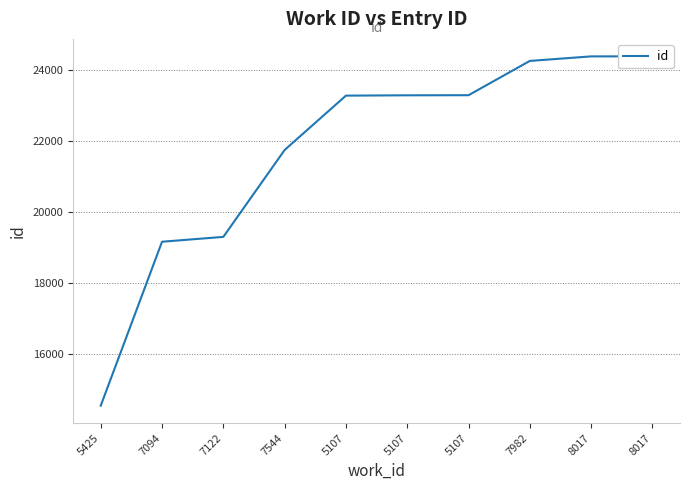

Where does the data first go above 23299?

5107